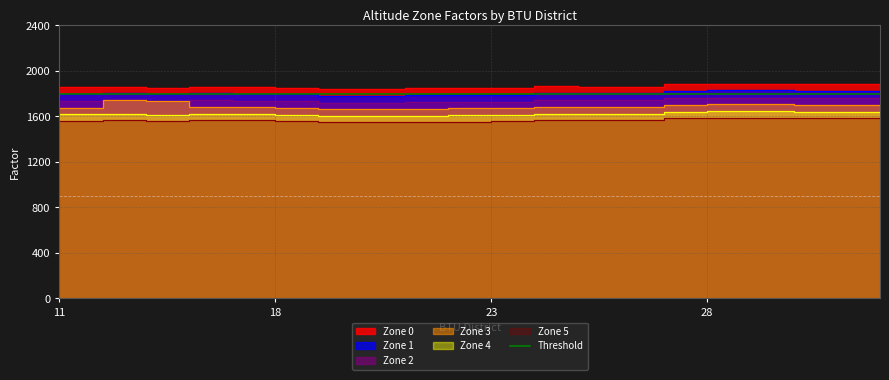

List the labels in order of Zone_5 value, smallest first.

19, 20, 21, 22, 23, 15, 18, 11, 17, 12, 16, 25, 26, 24, 30, 31, 33, 27, 28, 29